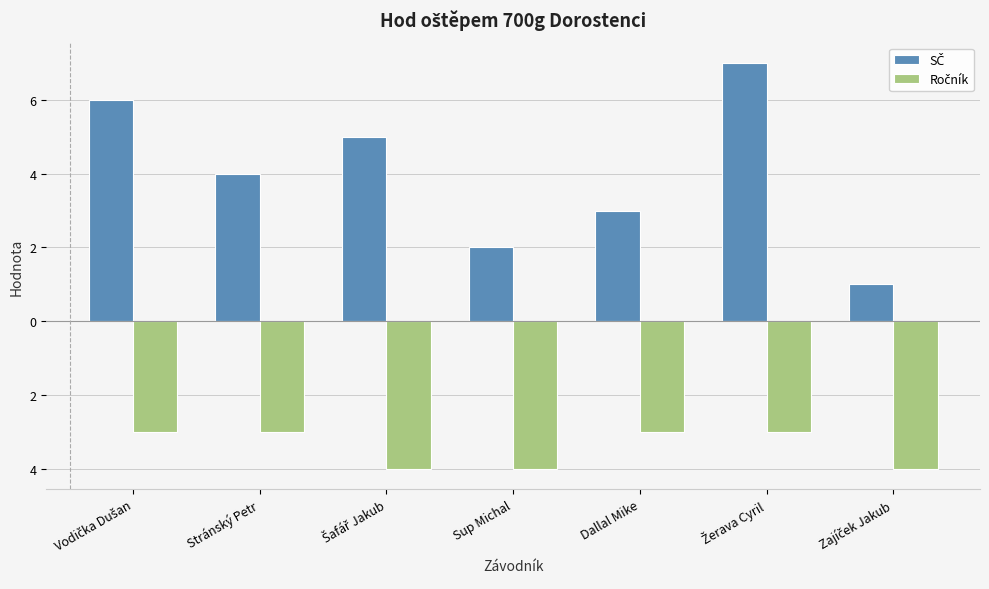

Is the value of Ročník at Zajíček Jakub greater than the value of SČ at Žerava Cyril?

No